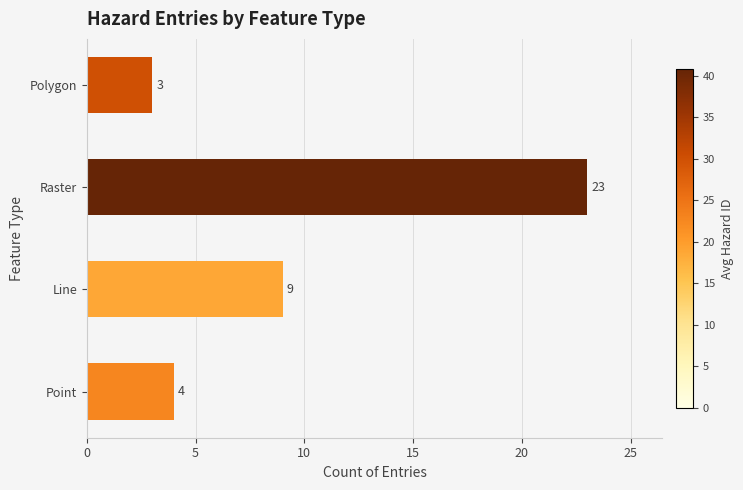

What value does the data have at Raster, to the nearest 10?

20